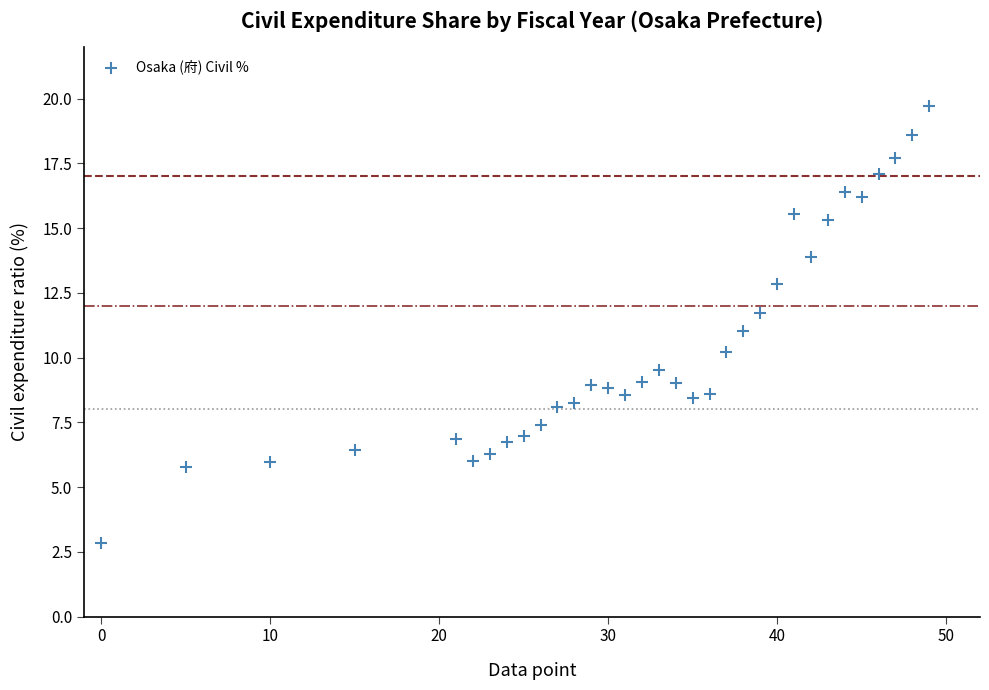

What is the range of X values (max minus min)?

49.0